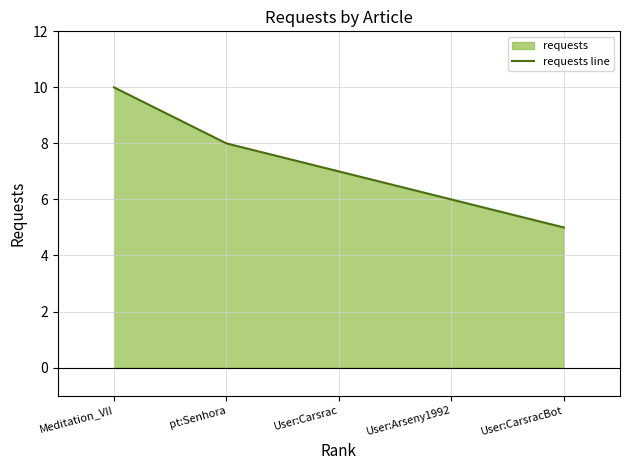

Does the chart have visible grid lines?

Yes